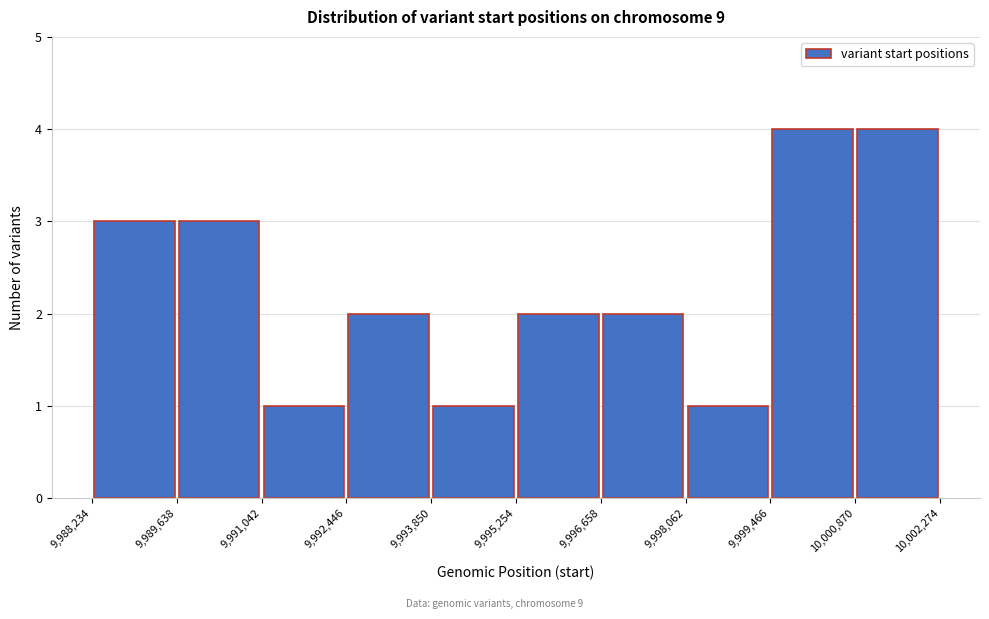

Reading left to right, list every bar in this chart as the range it spans on the x-axis followed by its height. The values are not printed on the chart, so give them approximately, as read against the axis.

9,988,234 to 9,989,638: 3
9,989,638 to 9,991,042: 3
9,991,042 to 9,992,446: 1
9,992,446 to 9,993,850: 2
9,993,850 to 9,995,254: 1
9,995,254 to 9,996,658: 2
9,996,658 to 9,998,062: 2
9,998,062 to 9,999,466: 1
9,999,466 to 10,000,870: 4
10,000,870 to 10,002,274: 4